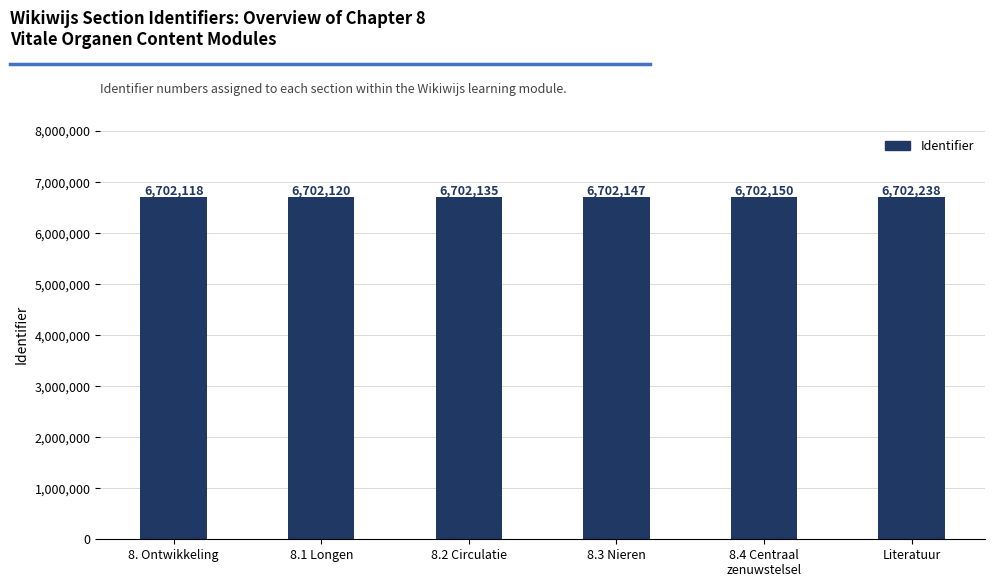

How many series are shown in this chart?

1